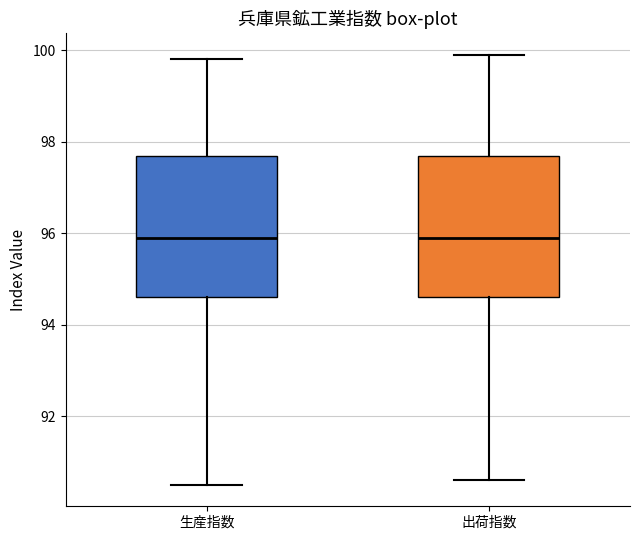

Where is the lower edge of the box for 生産指数 on the y-axis? The values are not printed on the chart, so give them approximately, as read against the axis.

94.6